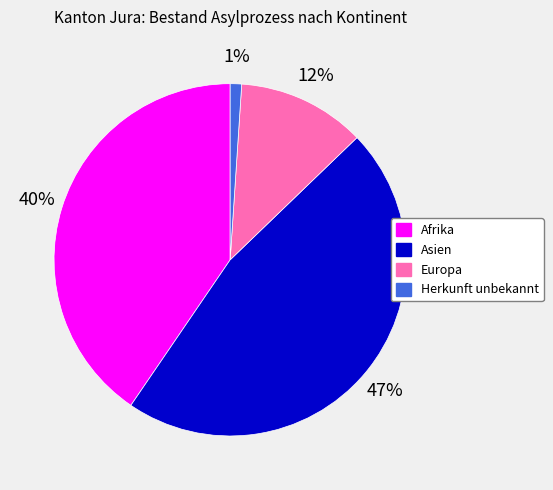

What percentage is the Europa slice, to the nearest percent?

12%